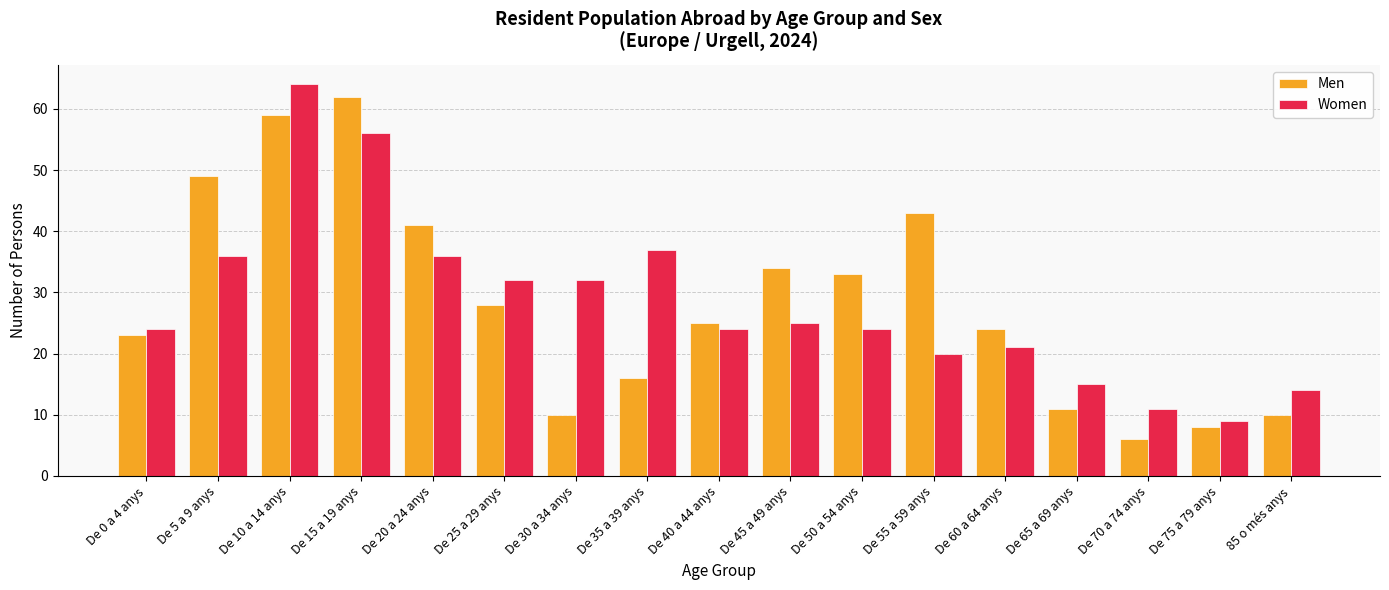

Is the value of Men at De 5 a 9 anys greater than the value of Women at De 45 a 49 anys?

Yes